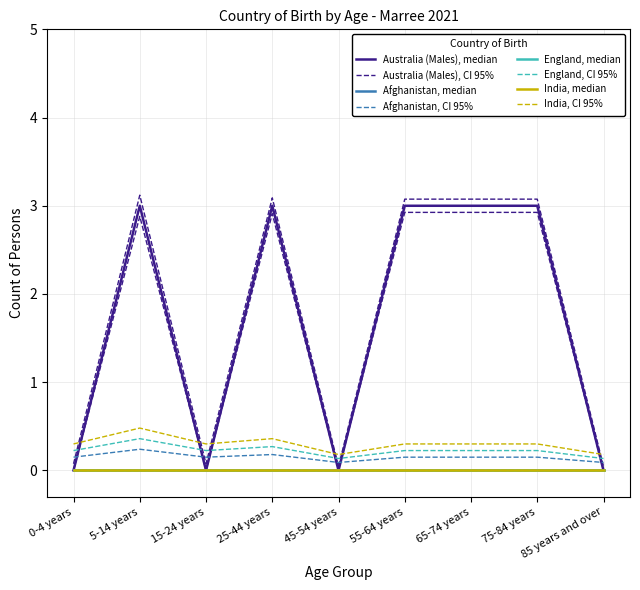

Which series has the largest range (max minus min)?

Australia (Males)